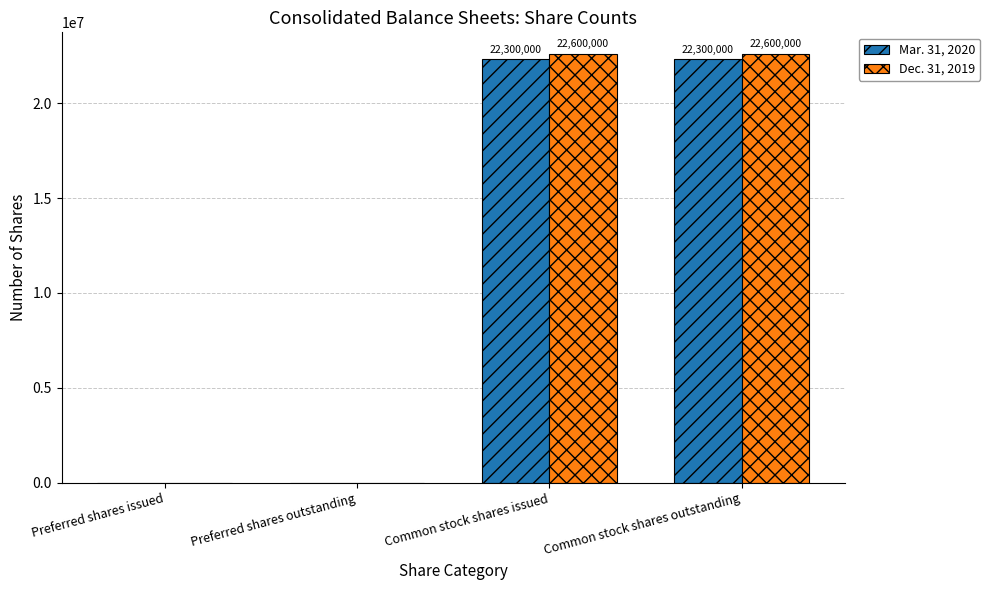

What is the sum of the Dec. 31, 2019 values at Preferred shares issued and Common stock shares outstanding?

22600000